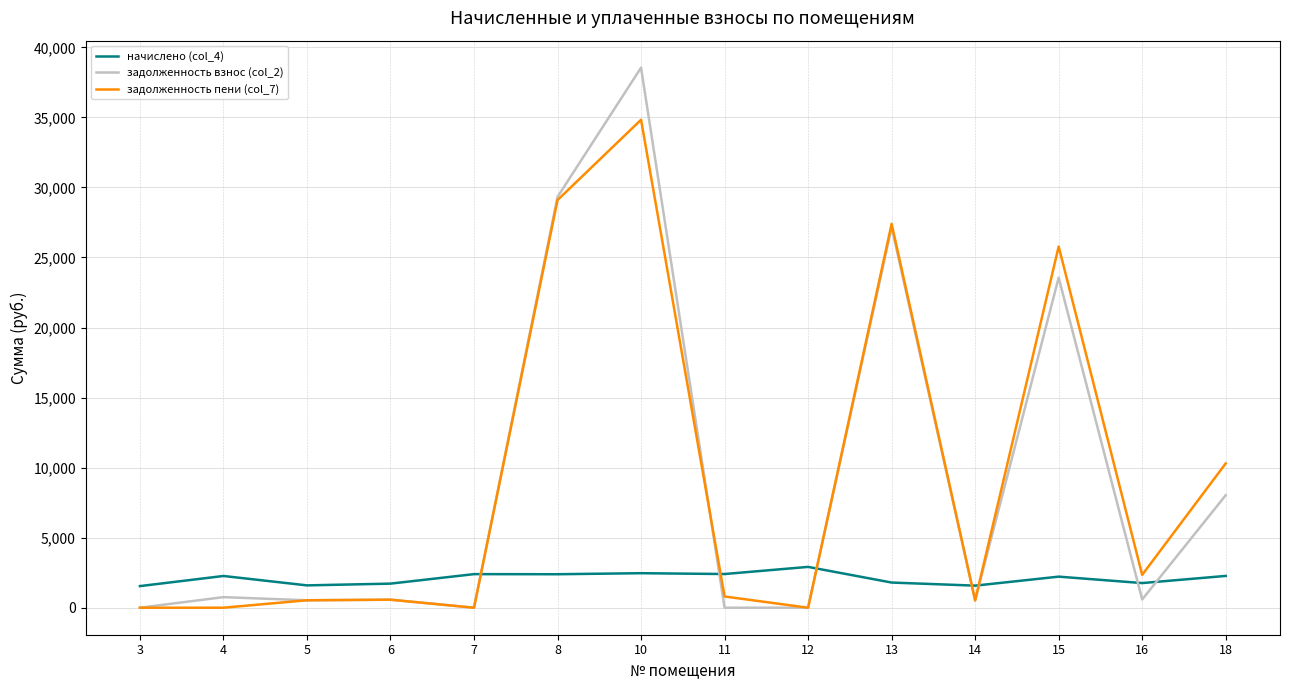

List the series in order of their peak value, highest first.

задолженность взнос (col_2), задолженность пени (col_7), начислено (col_4)